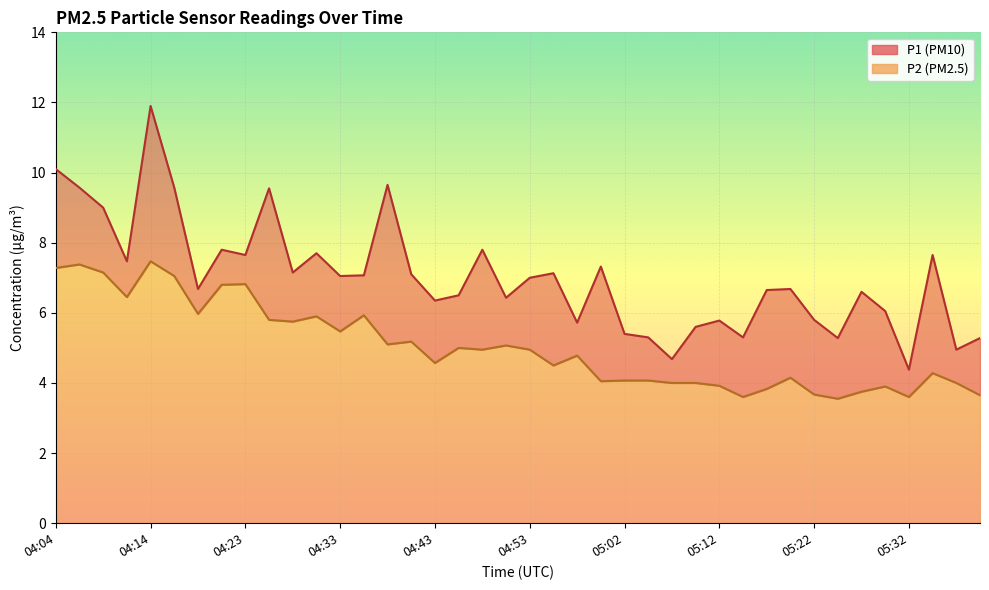

What is the total value across all series at 05:12?

9.7